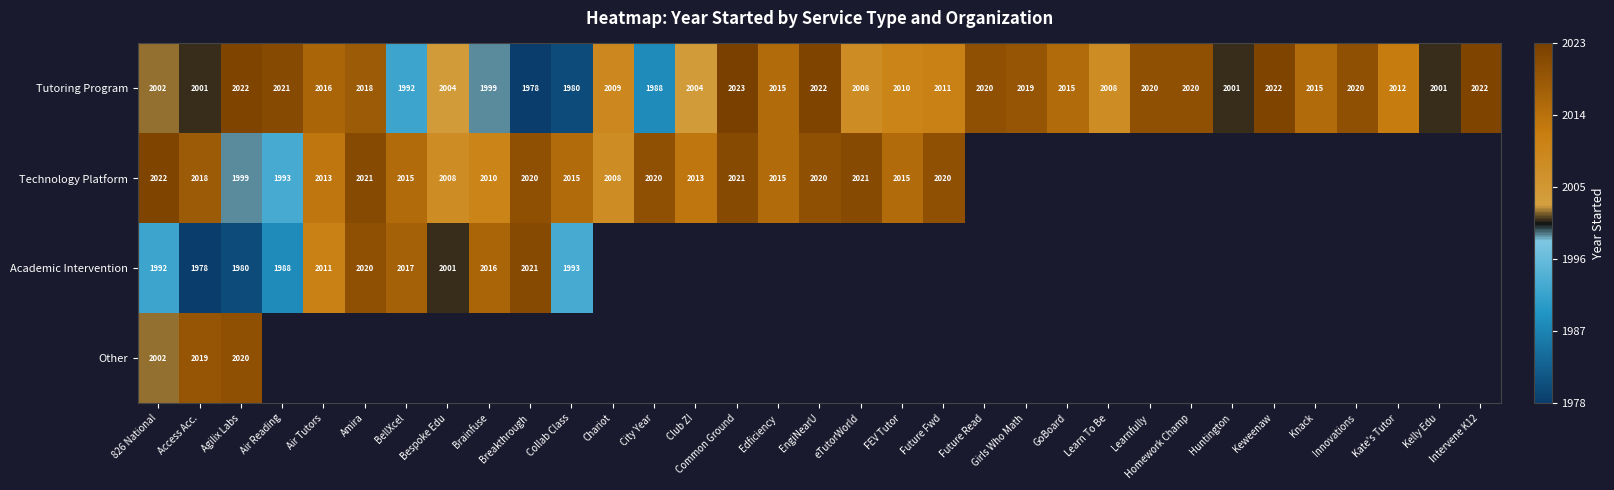

At which label does Tutoring Program reach its peak?

Common Ground